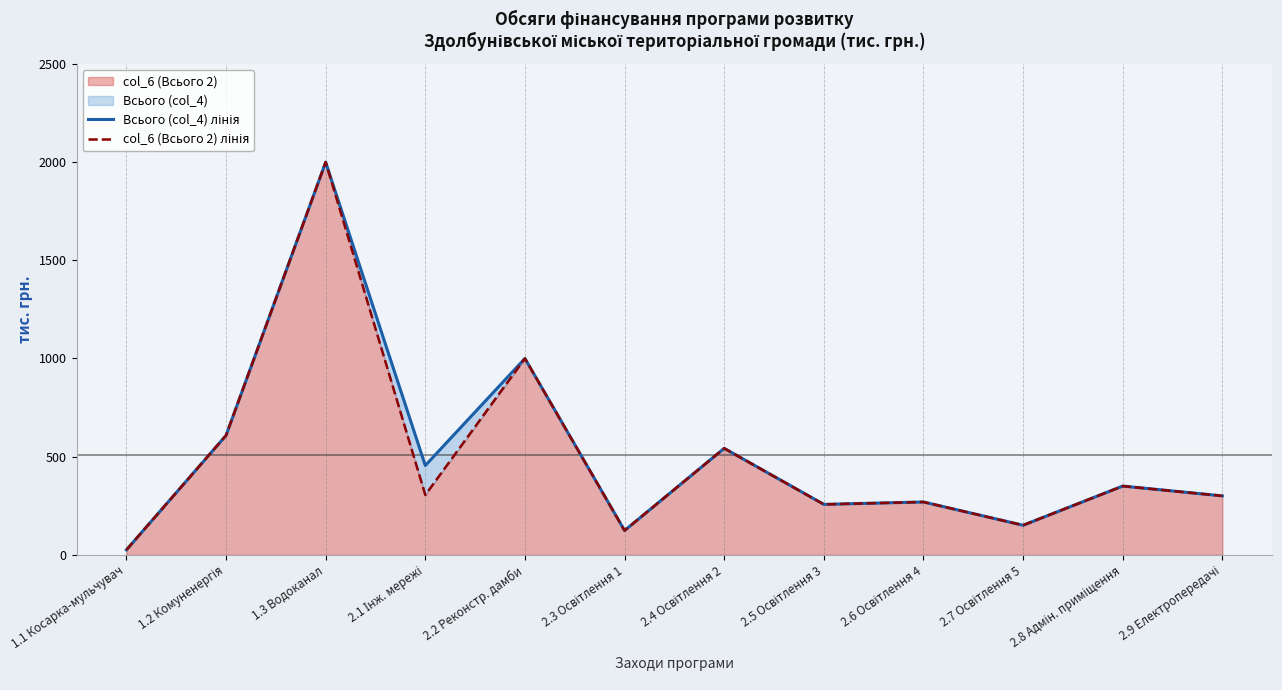

Which series has the widest spread of values?

Всього (col_4) лінія